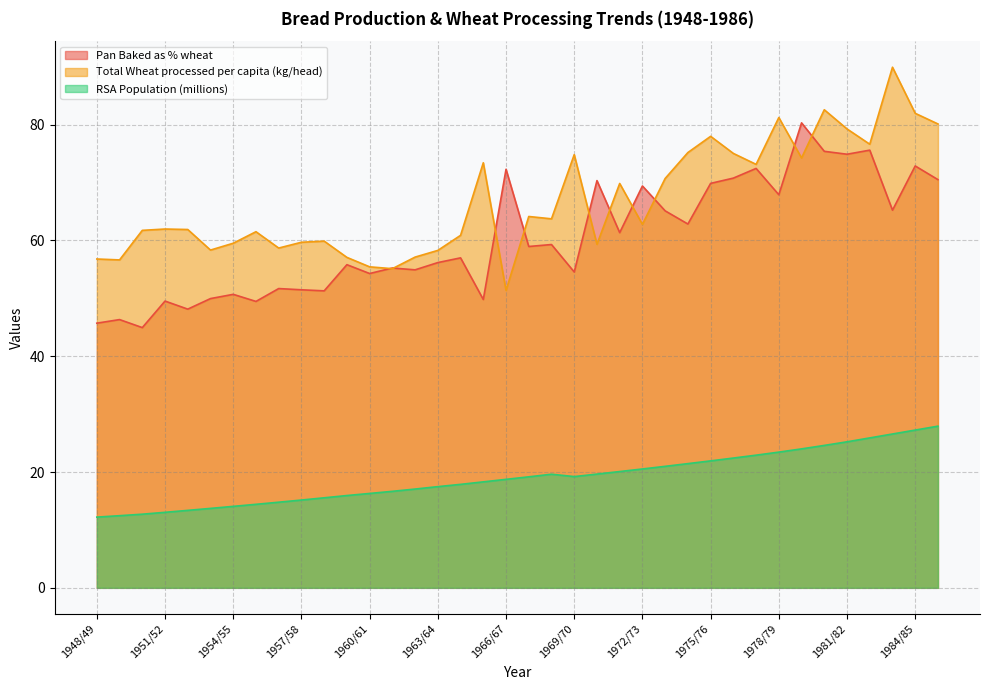

How many values in the Pan Baked as % wheat series are below 58?

19